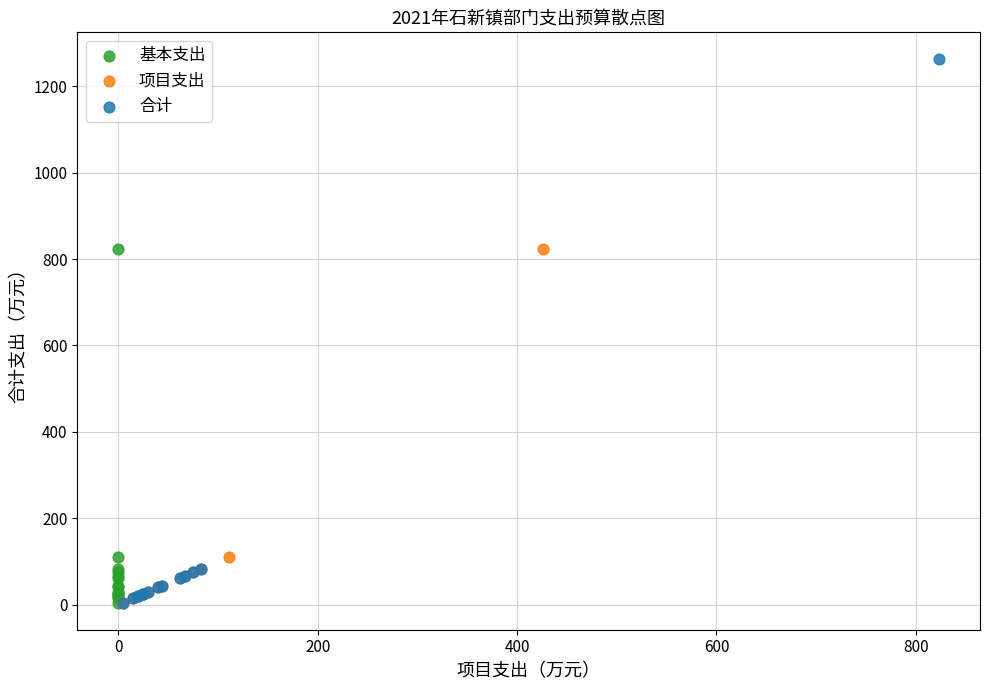

Which series has the largest Y range (max minus min)?

合计